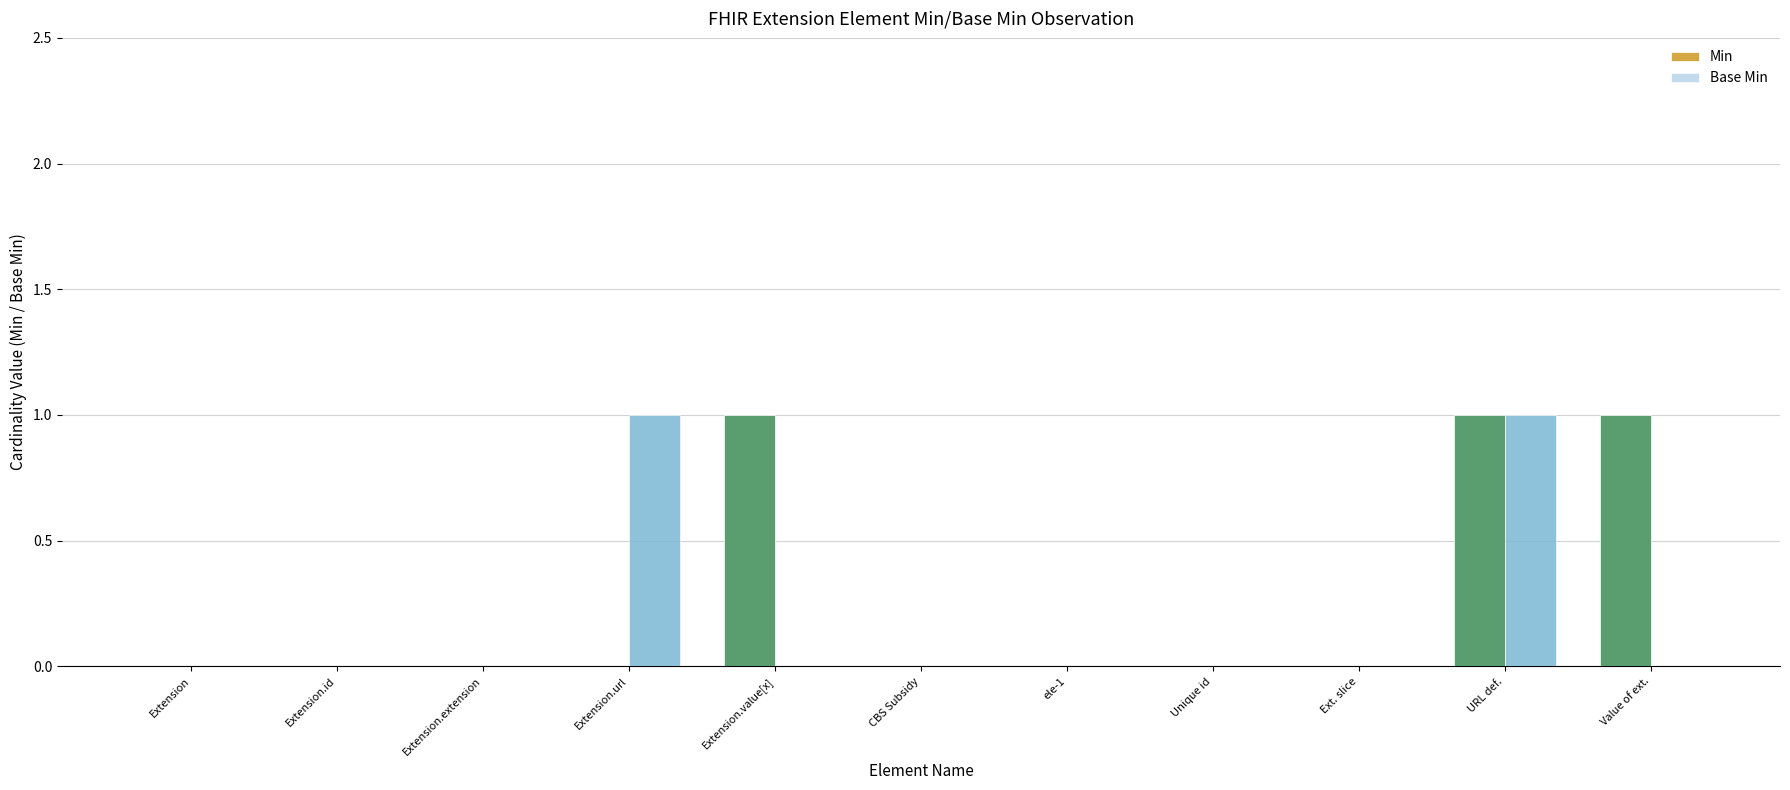

Is it true that Base Min equals 0 at Extension.id?

True